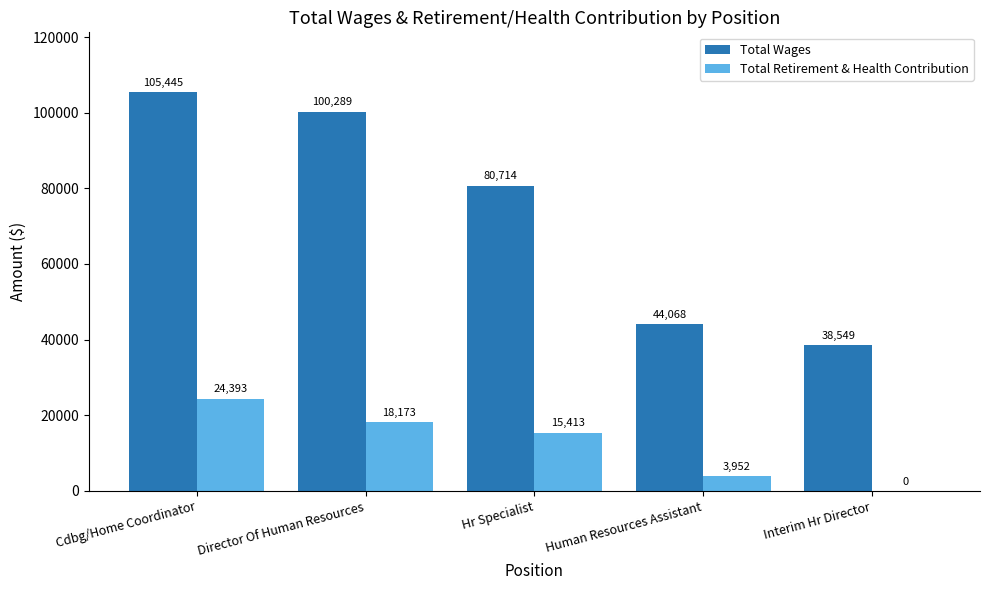

The Total Retirement & Health Contribution series shows 3952 at Human Resources Assistant. True or false?

True